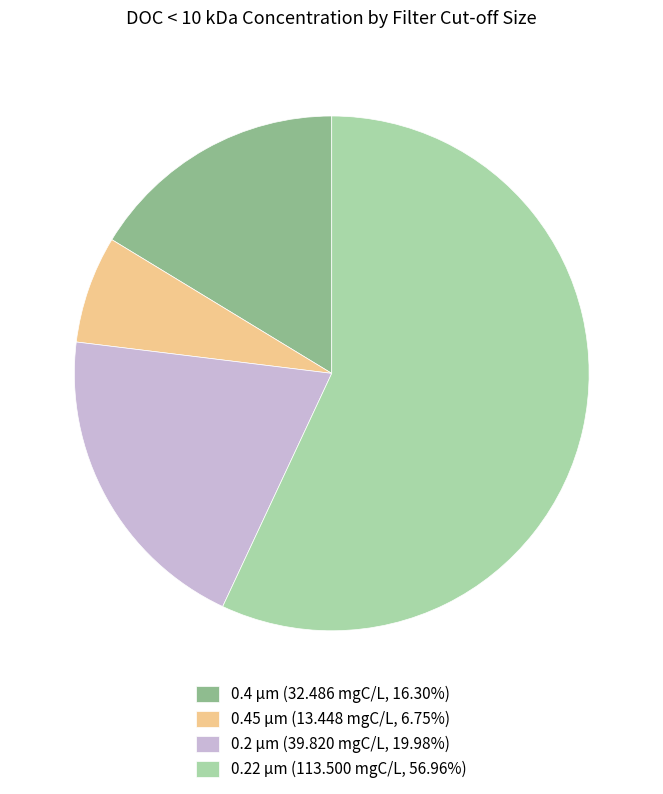

Combined, do 0.22 µm (113.500 mgC/L, 56.96%) and 0.4 µm (32.486 mgC/L, 16.30%) account for over 50%?

Yes